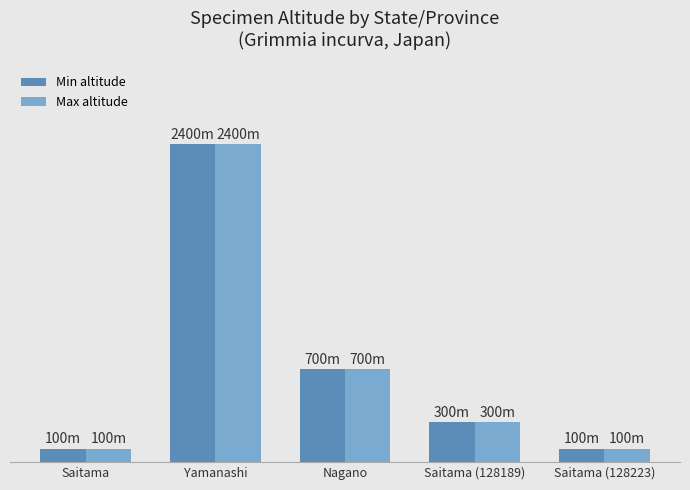

Where does the Min altitude series first go above 300?

Yamanashi